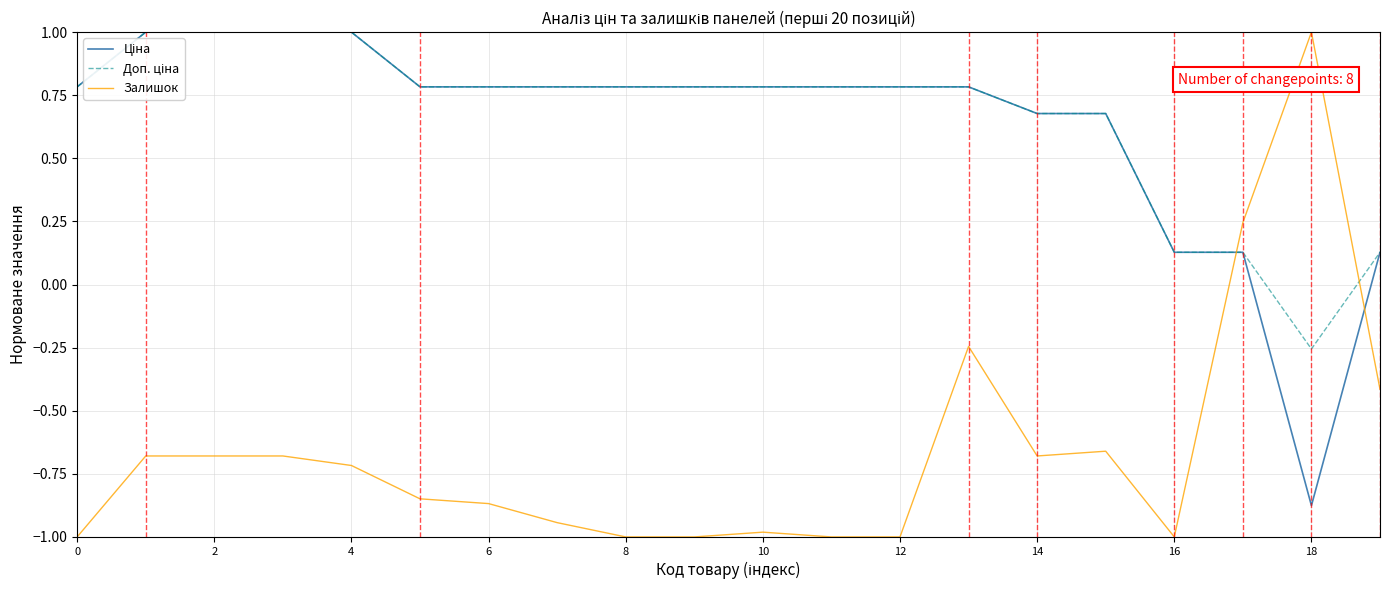

What is the greatest value displayed?

1.0